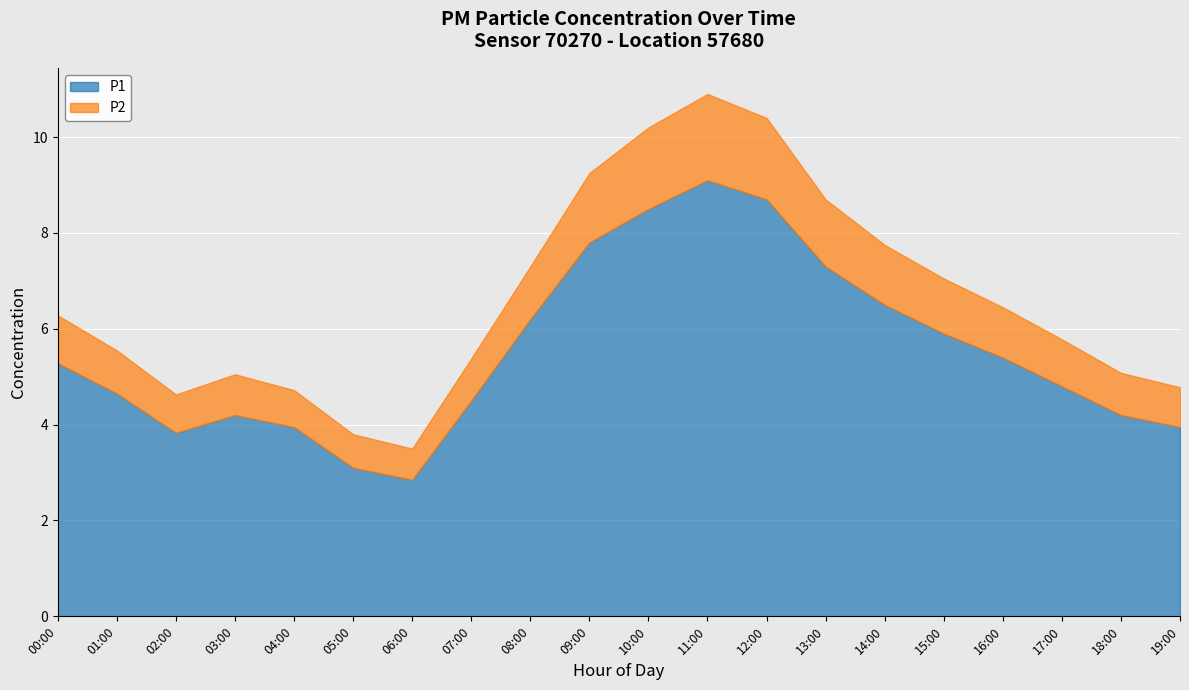

Which has a higher value, 15:00 or 13:00?

13:00